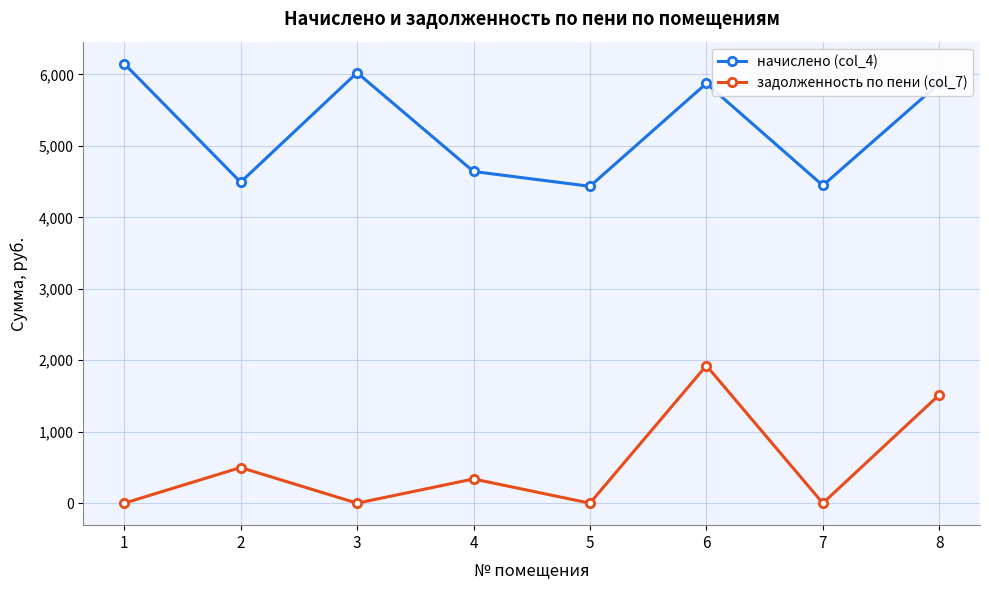

At how many categories does at least one series exceed 5577?

4